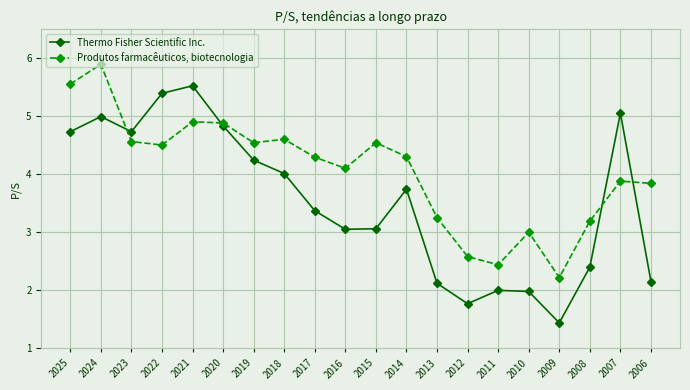

The value of Produtos farmacêuticos, biotecnologia at 2023 is 4.6. True or false?

True